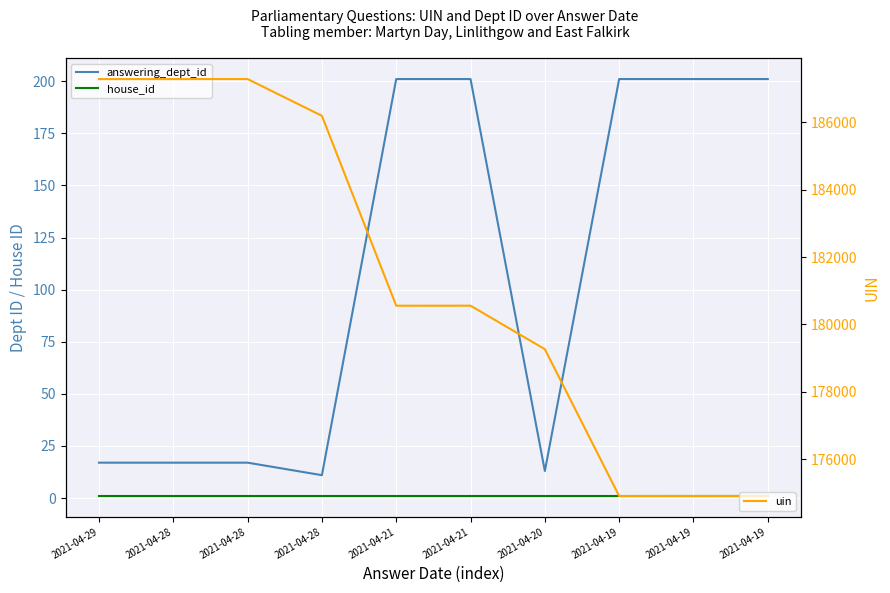

The value of answering_dept_id at 2021-04-19 is 201. True or false?

True